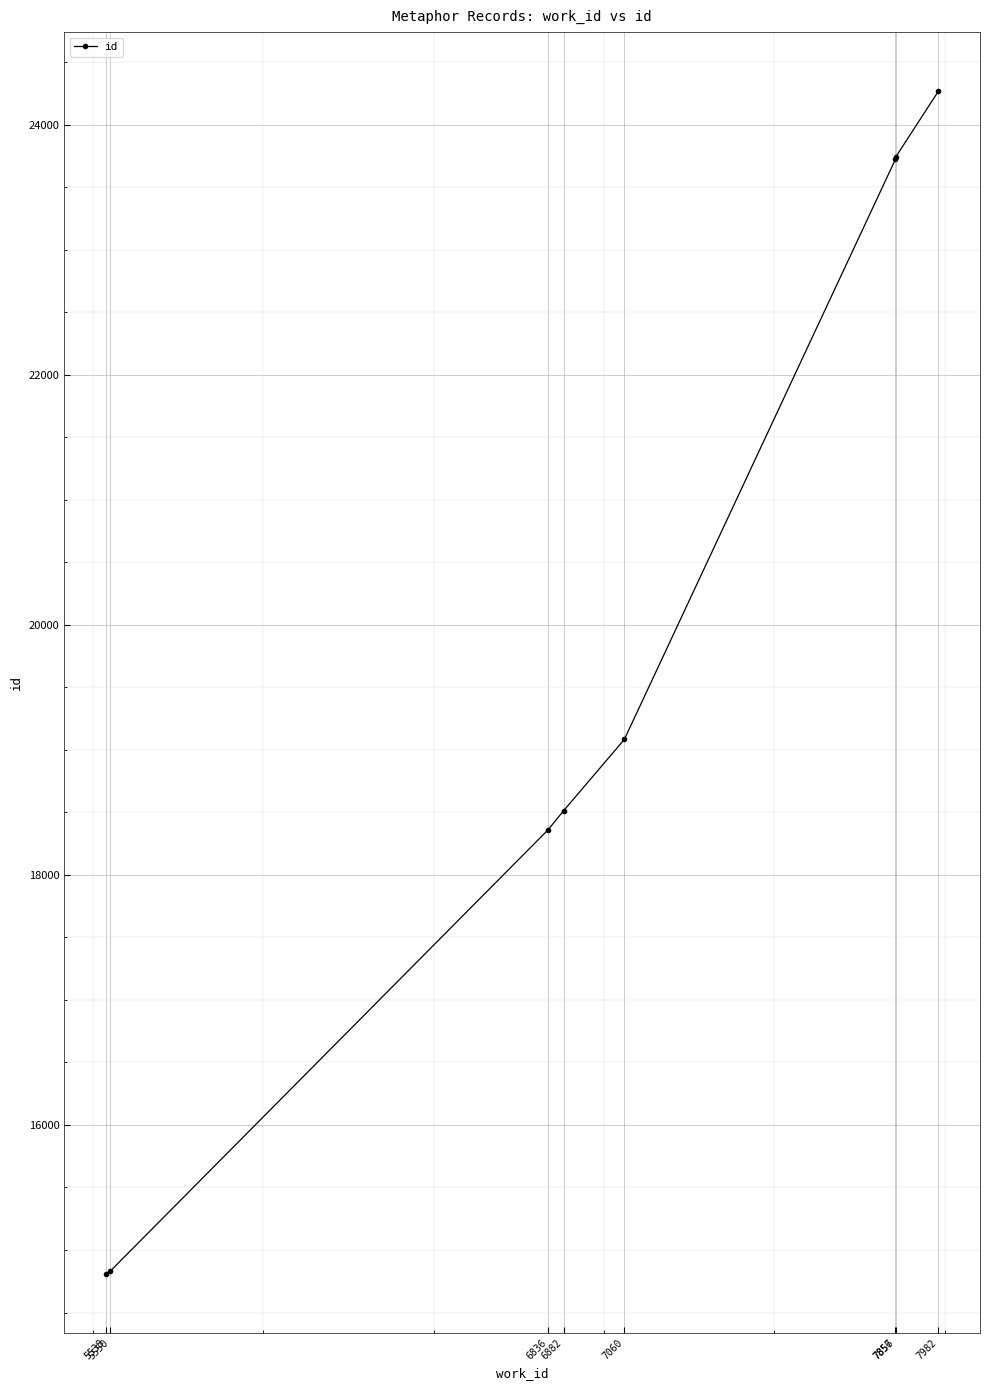

True or false: the data has more than 2 interior local peaks.

False